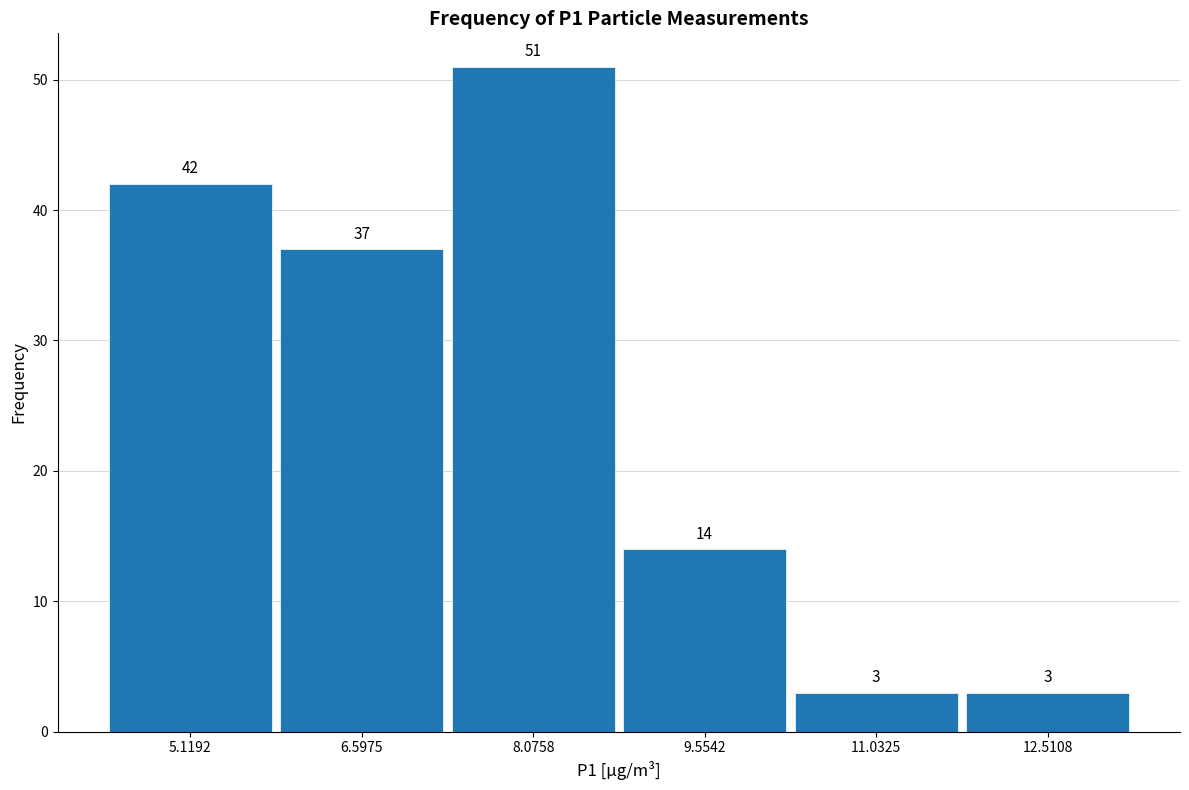

What is the height of the bar covering 5.8 to 7.4 on the x-axis? The bar edges are not printed on the chart, so give them approximately, as read against the axis.

37